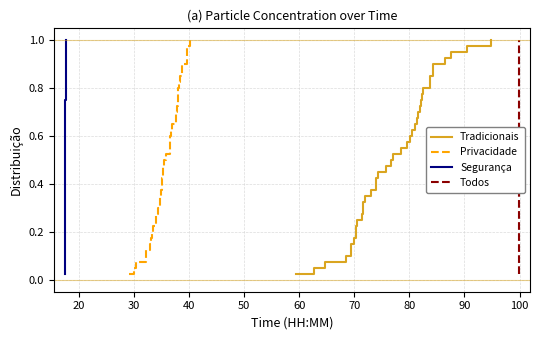

True or false: Todos and Privacidade cross at least once.

False